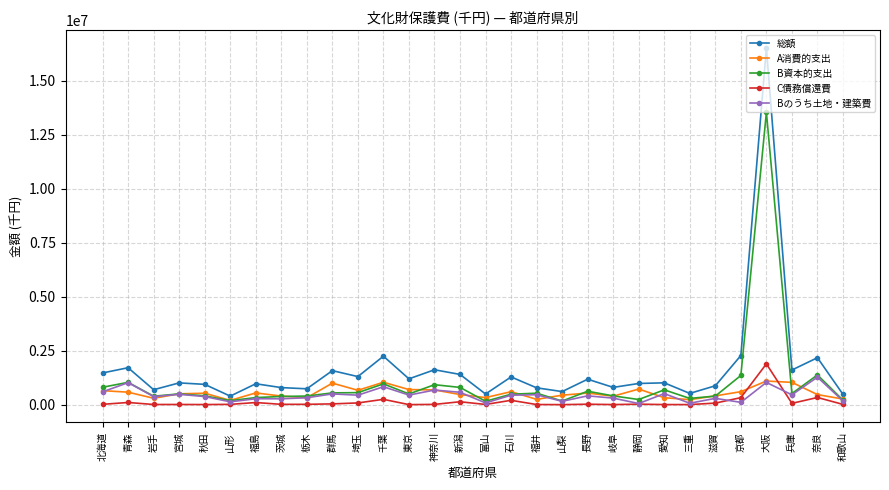

What are all the series names shown in the legend?

総額, A消費的支出, B資本的支出, C債務償還費, Bのうち土地・建築費